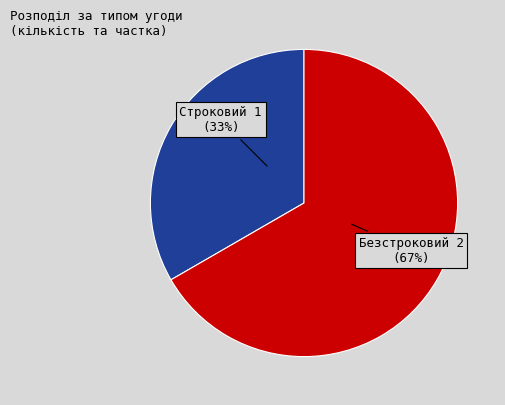

Rank the categories by value from lowest to highest.

Строковий, Безстроковий